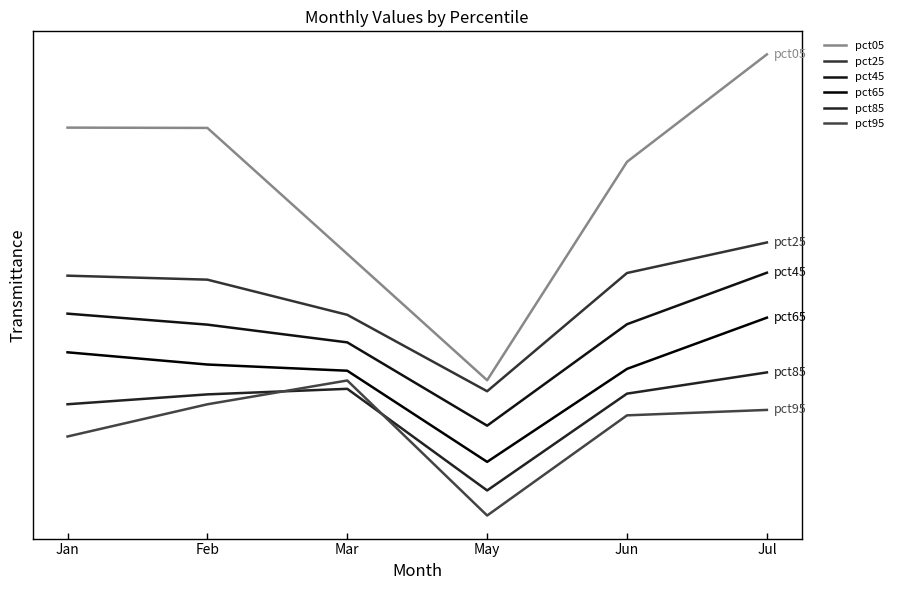

Does the chart display data point markers on the line(s)?

No